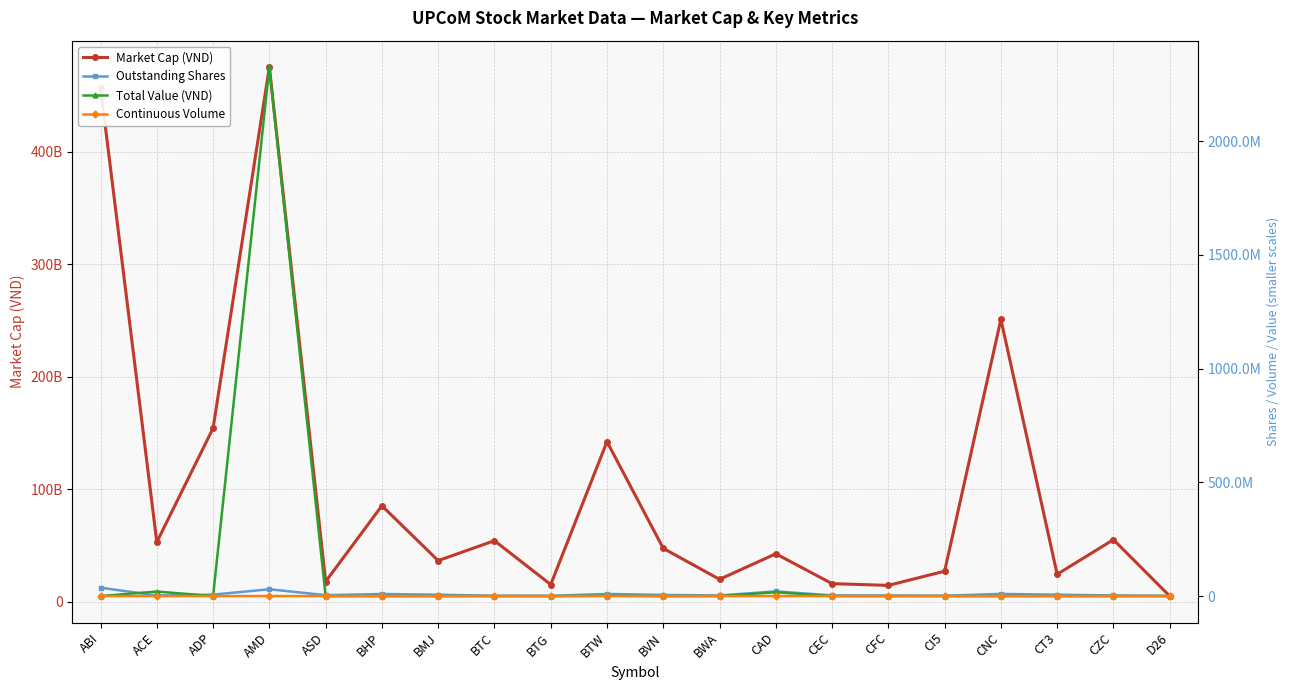

Is this an area chart (filled region under the line)?

No